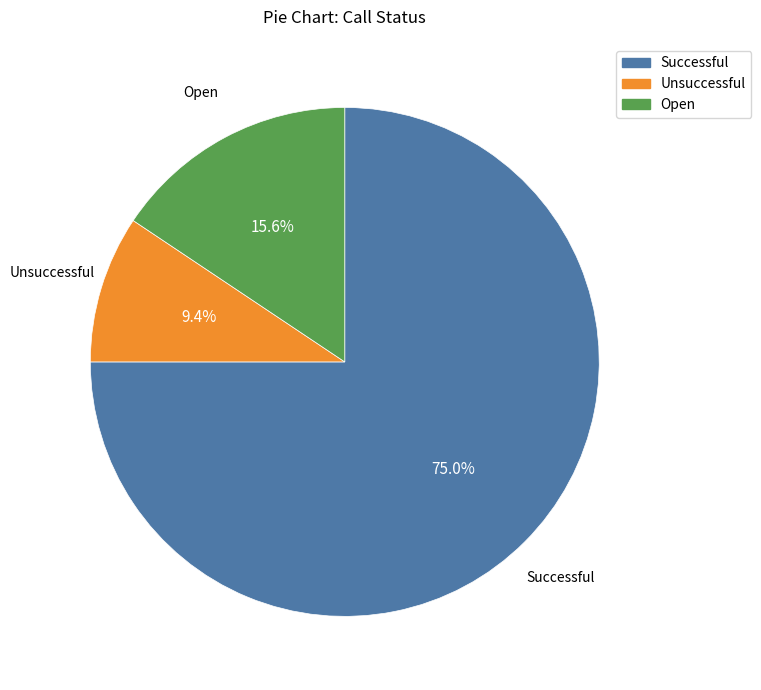

Is the sum of Successful and Open greater than half?

Yes